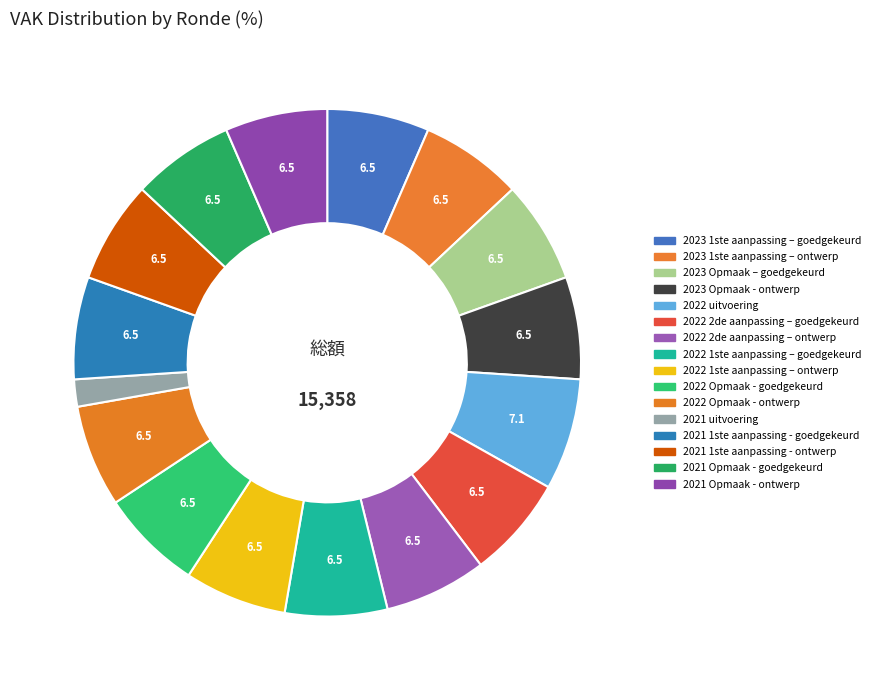

Rank the categories by value from lowest to highest.

2021 uitvoering, 2023 1ste aanpassing – goedgekeurd, 2023 1ste aanpassing – ontwerp, 2023 Opmaak – goedgekeurd, 2023 Opmaak - ontwerp, 2022 2de aanpassing – goedgekeurd, 2022 2de aanpassing – ontwerp, 2022 1ste aanpassing – goedgekeurd, 2022 1ste aanpassing – ontwerp, 2022 Opmaak - goedgekeurd, 2022 Opmaak - ontwerp, 2021 1ste aanpassing - goedgekeurd, 2021 1ste aanpassing - ontwerp, 2021 Opmaak - goedgekeurd, 2021 Opmaak - ontwerp, 2022 uitvoering